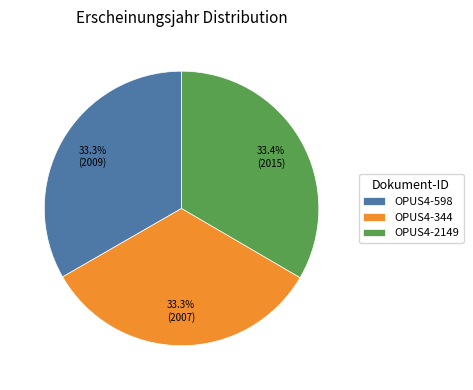

The OPUS4-598 slice represents 33% of the pie. True or false?

True